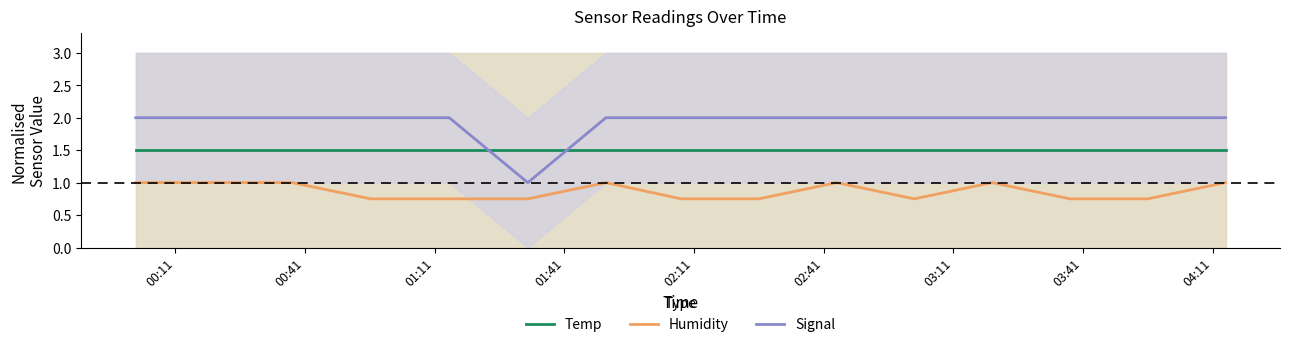

What is the highest value of the Temp series?

1.5